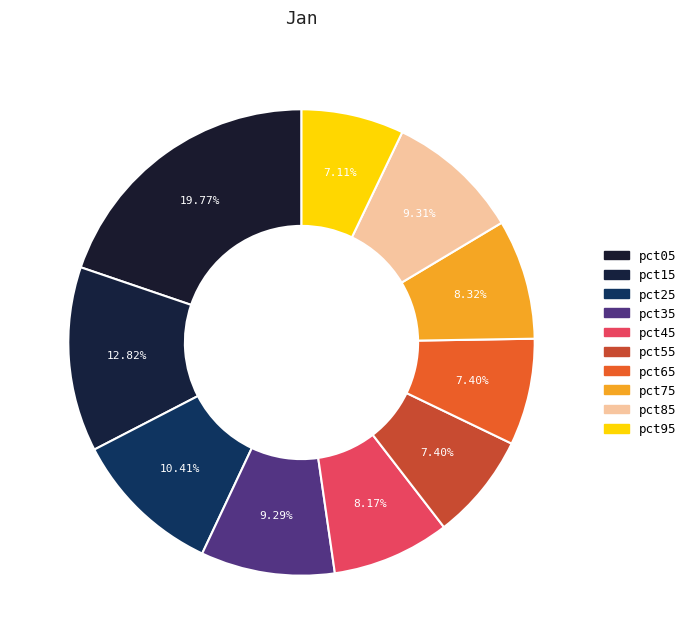

To the nearest percent, what is the average slice percentage?

10%